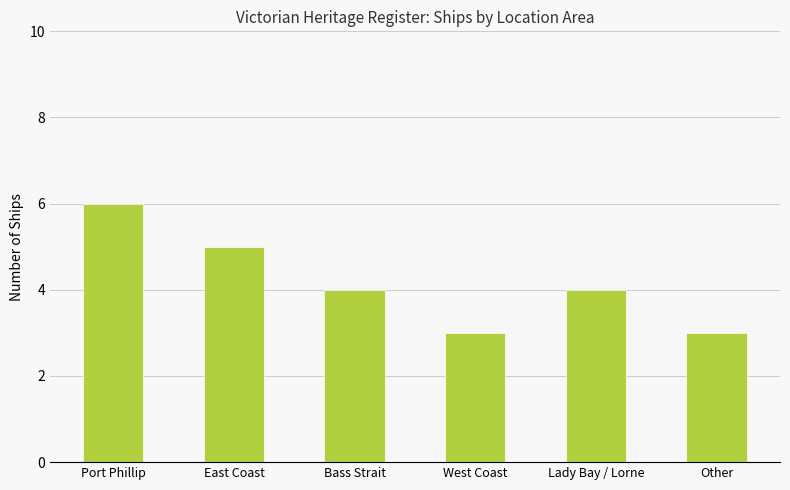

Approximately how many times larger is the value at Bass Strait compared to Port Phillip?

0.7